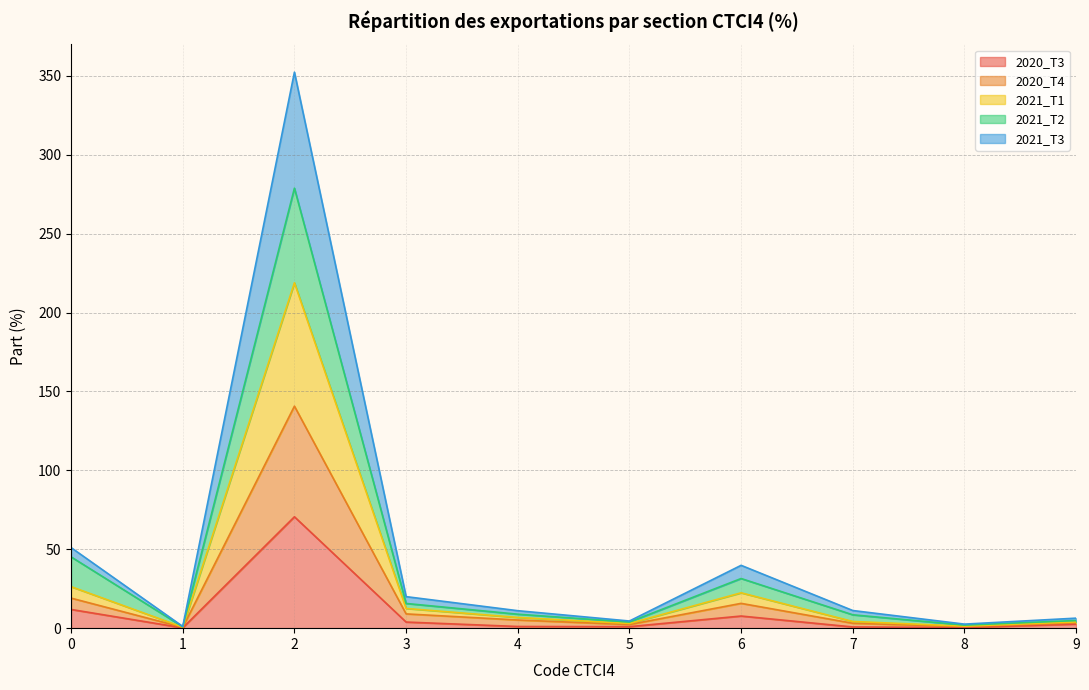

What is the greatest value displayed?

352.4